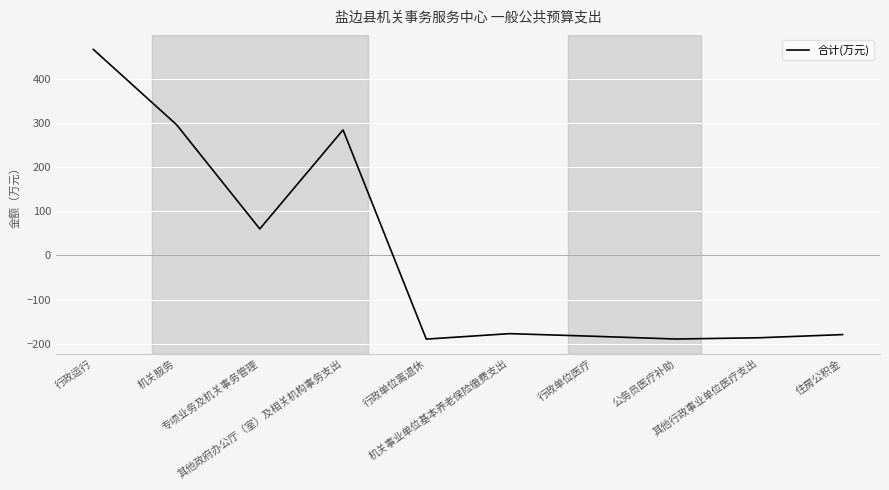

Where is the first local minimum?

专项业务及机关事务管理